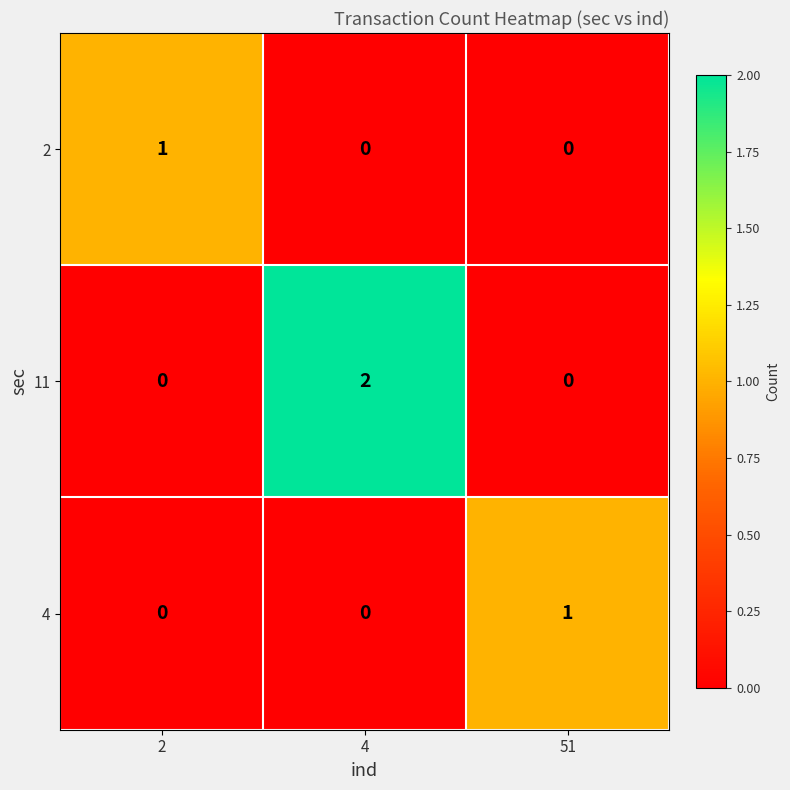

The value of 2 at 2 is 1. True or false?

True